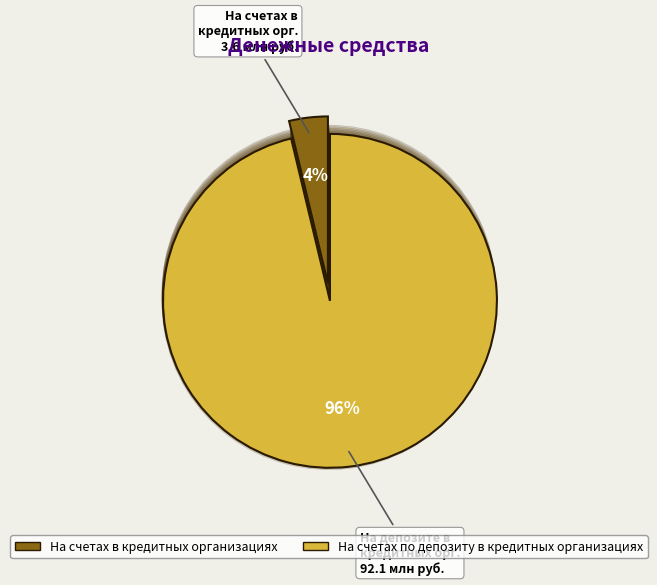

Is there any slice that represents more than half of the pie?

Yes